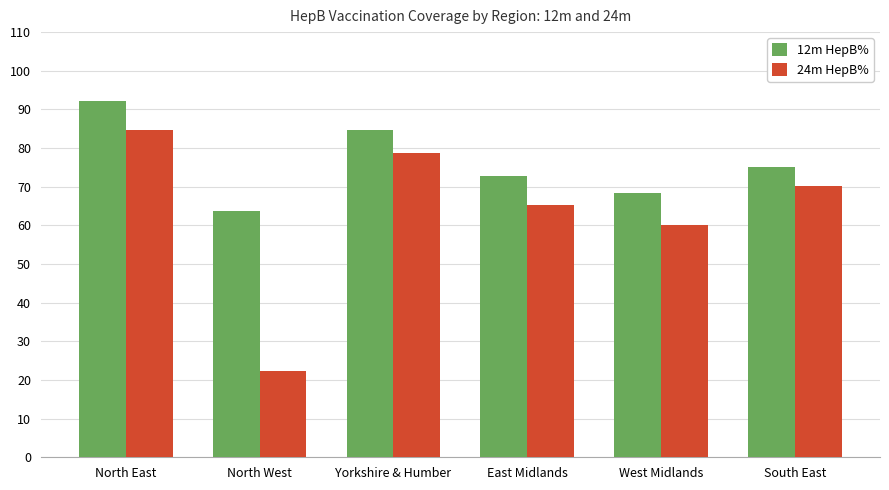

What is the difference between the maximum and minimum values in the 24m HepB% series?

62.2